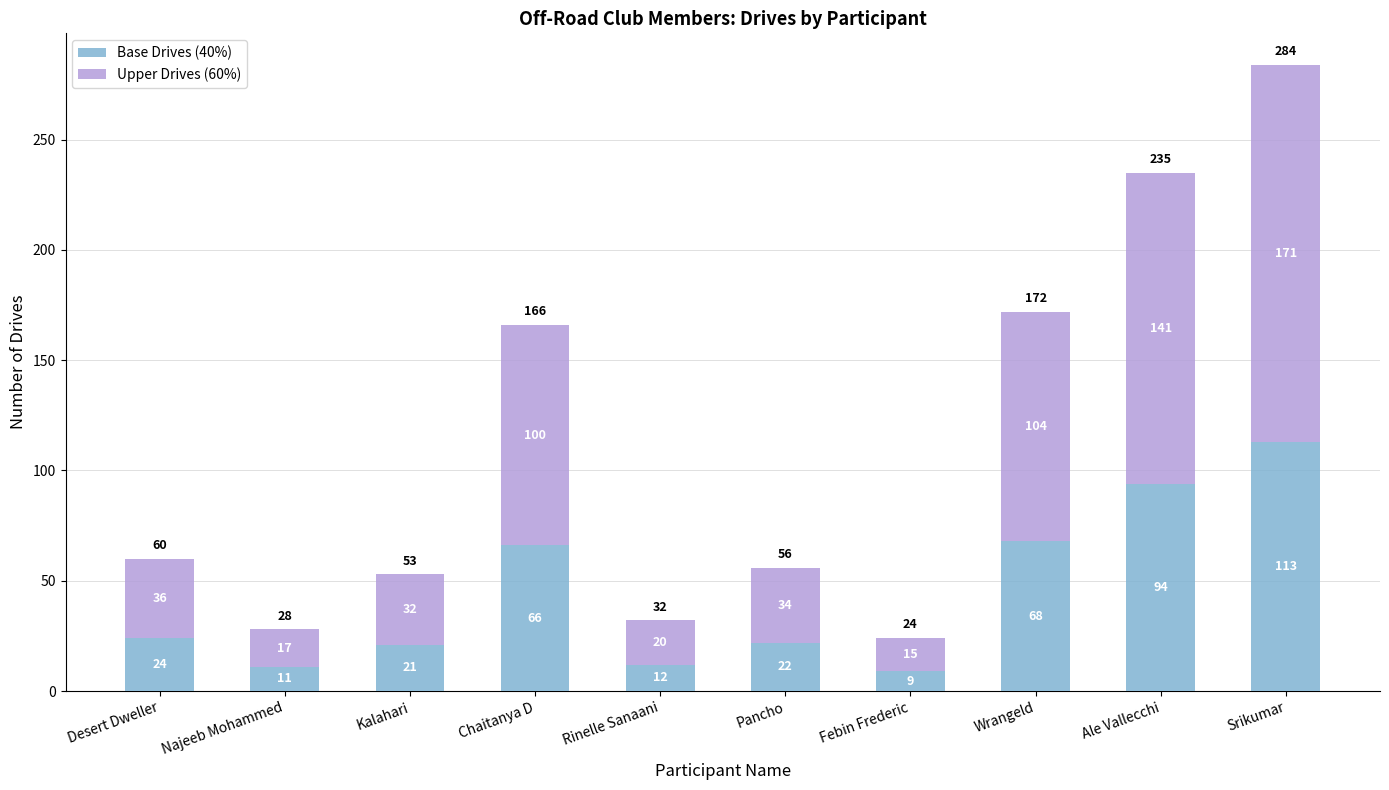

Reading left to right, list the values for the Base Drives (40%) series.

Desert Dweller=24	Najeeb Mohammed=11	Kalahari=21	Chaitanya D=66	Rinelle Sanaani=12	Pancho=22	Febin Frederic=9	Wrangeld=68	Ale Vallecchi=94	Srikumar=113